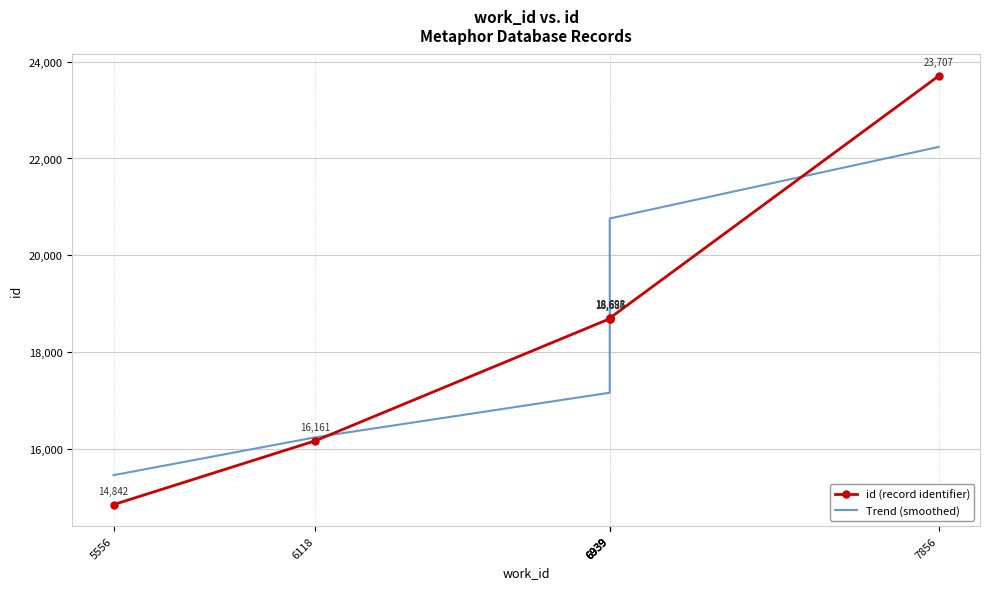

Reading left to right, transcribe all the data shown in this chart.

id (record identifier): 5556=14842.0	6118=16161.0	6939=18686.0	6939=18687.0	6939=18693.0	6939=18698.0	7856=23707.0
Trend (smoothed): 5556=15451.2	6118=16233.7	6939=17155.7	6939=18217.2	6939=19418.3	6939=20758.9	7856=22239.0